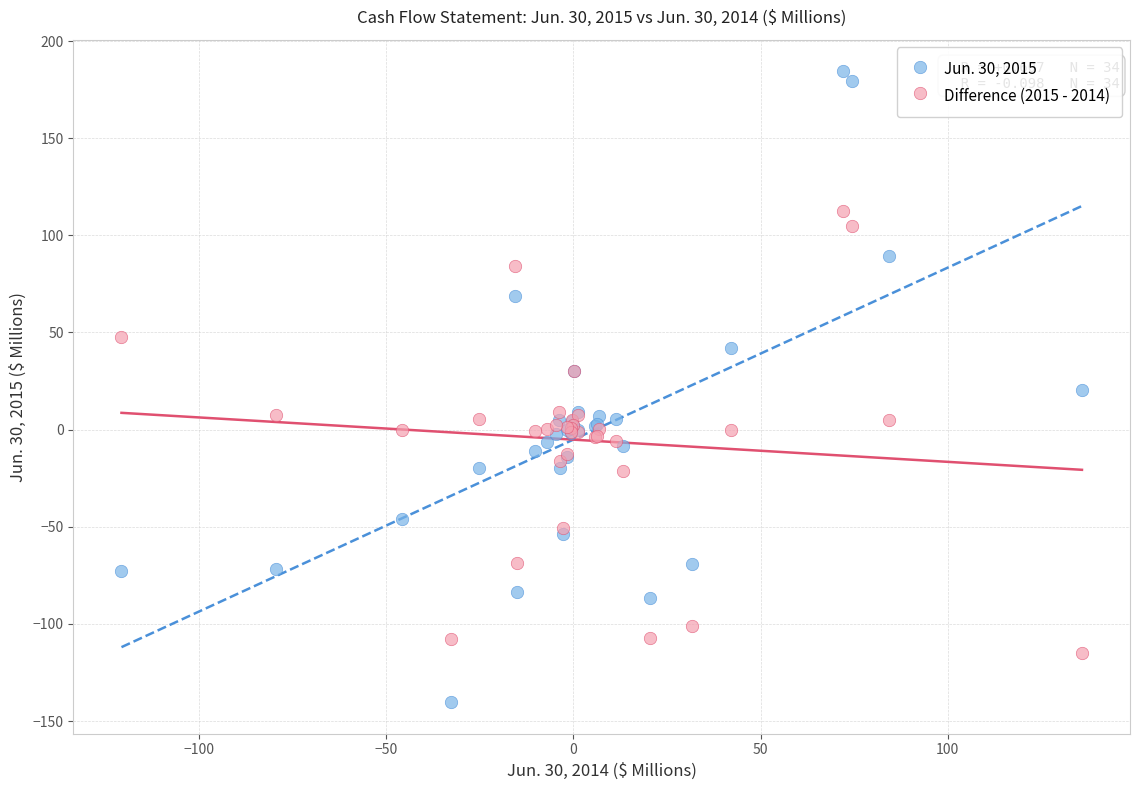

Which series reaches the maximum Y coordinate?

Jun. 30, 2015